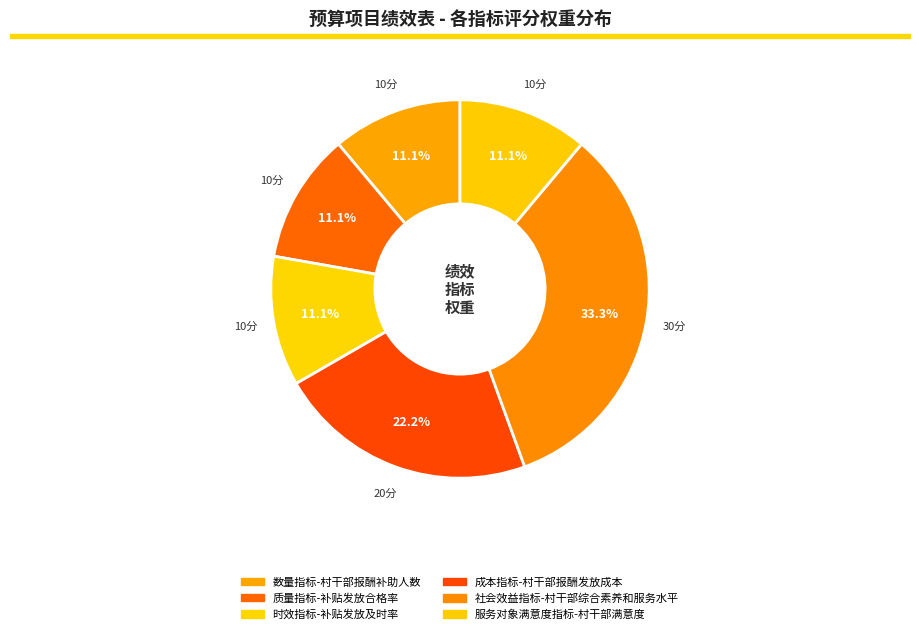

Which slice is the smallest?

数量指标-村干部报酬补助人数